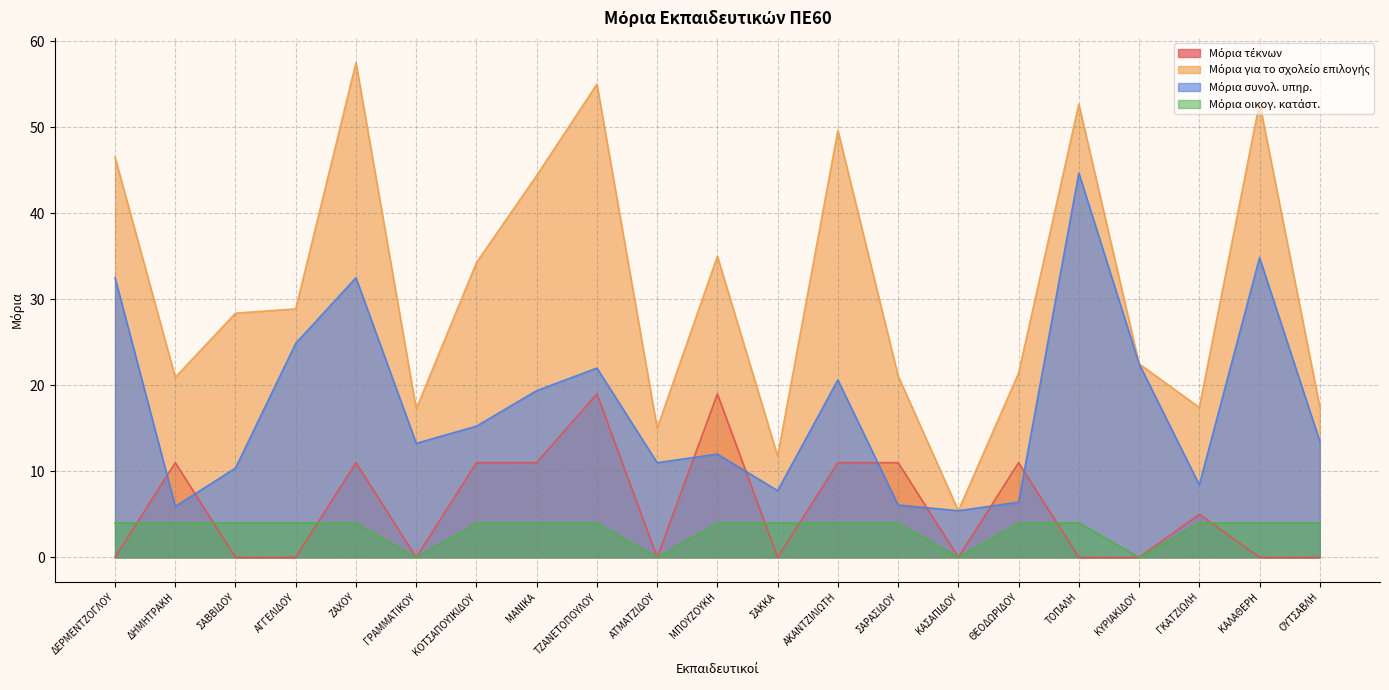

What is the greatest value displayed?

57.5